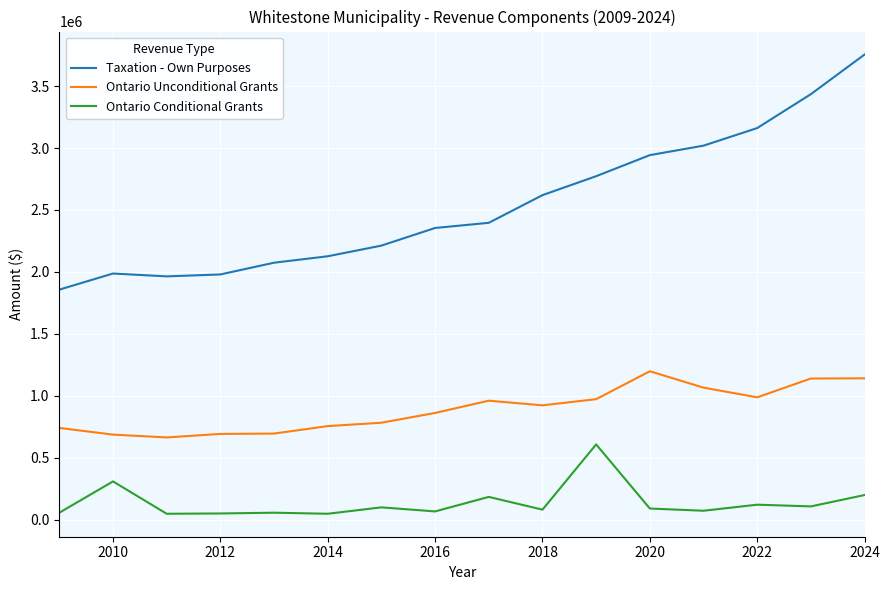

In Taxation - Own Purposes, how many points are higher than both neighbors (excluding endpoints)?

1